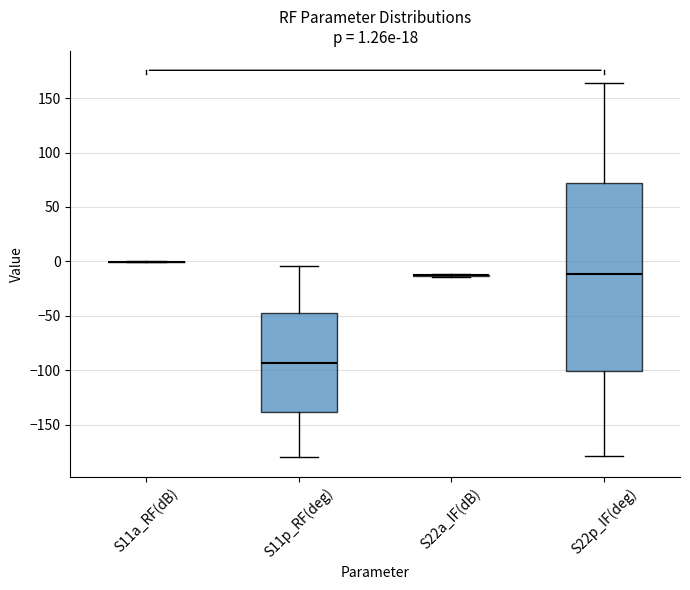

Which box is the tallest, from its lower edge to its upper edge?

S22p_IF(deg)